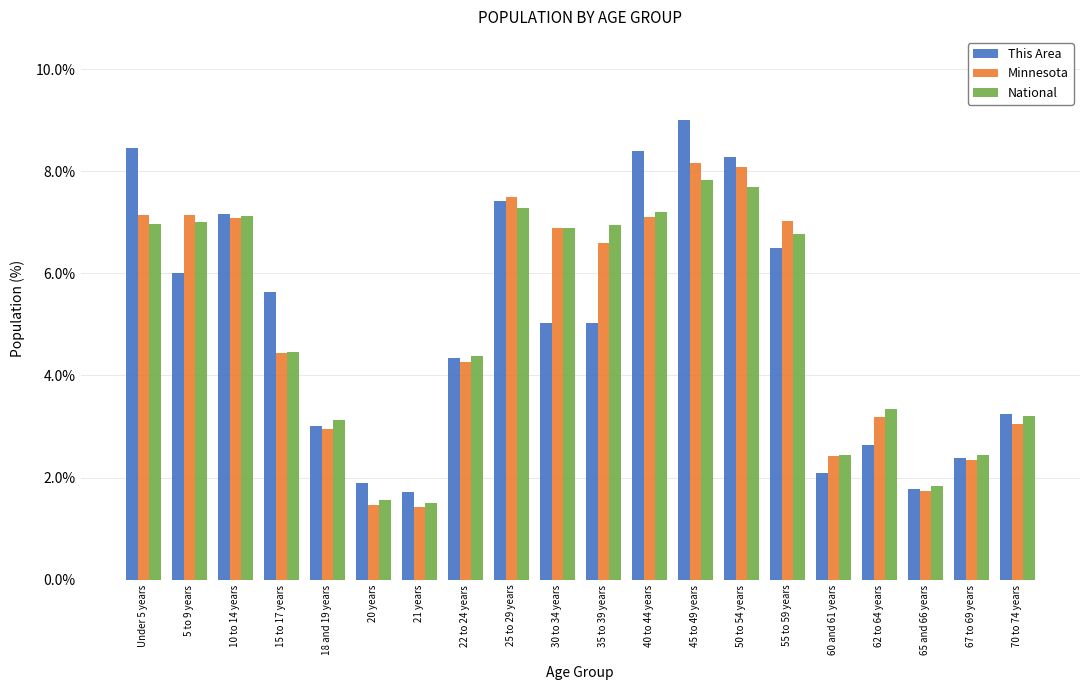

Reading right to left, extract all data points from this chart.

This Area: 3.2	2.4	1.8	2.6	2.1	6.5	8.3	9.0	8.4	5.0	5.0	7.4	4.4	1.7	1.9	3.0	5.6	7.2	6.0	8.5
Minnesota: 3.1	2.3	1.7	3.2	2.4	7.0	8.1	8.2	7.1	6.6	6.9	7.5	4.3	1.4	1.5	3.0	4.4	7.1	7.1	7.1
National: 3.2	2.5	1.8	3.3	2.5	6.8	7.7	7.8	7.2	7.0	6.9	7.3	4.4	1.5	1.6	3.1	4.5	7.1	7.0	7.0